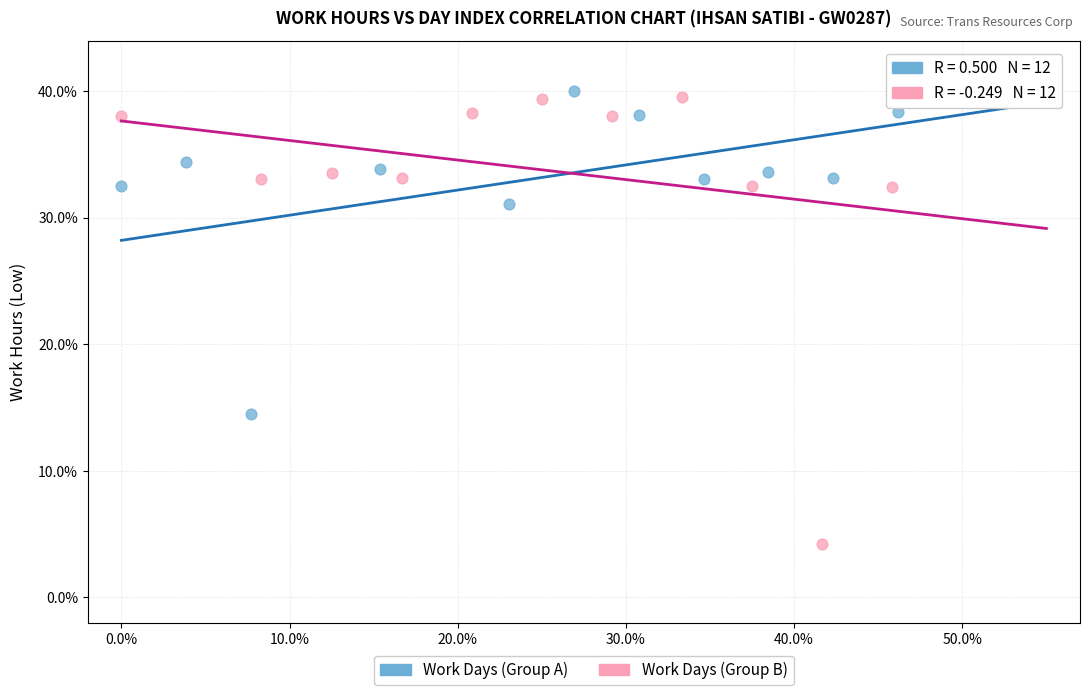

Which series reaches the minimum Y coordinate?

Work Days (Group B)